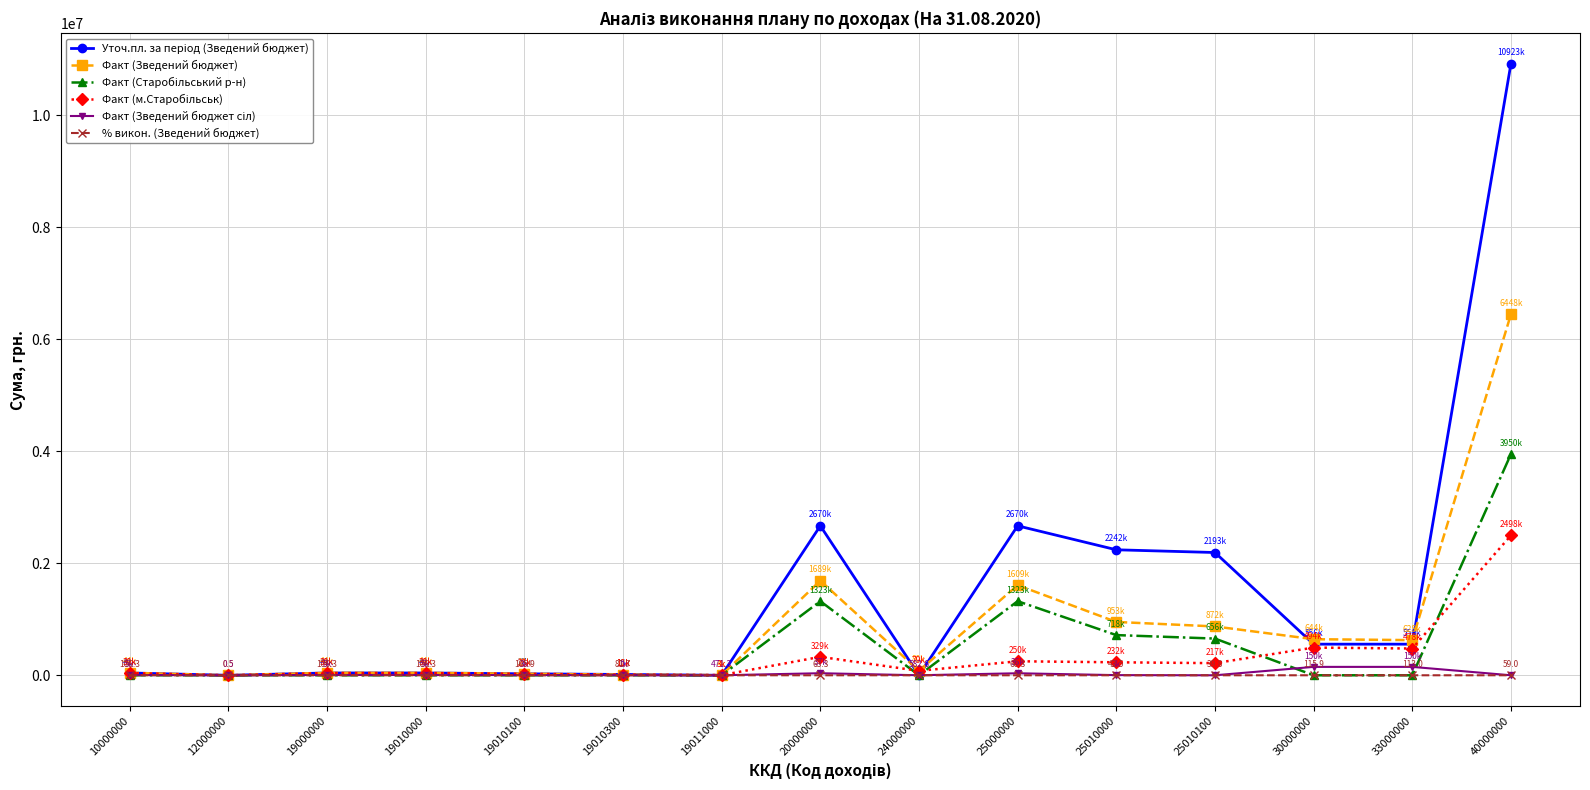

Which category has the highest value across all series?

40000000